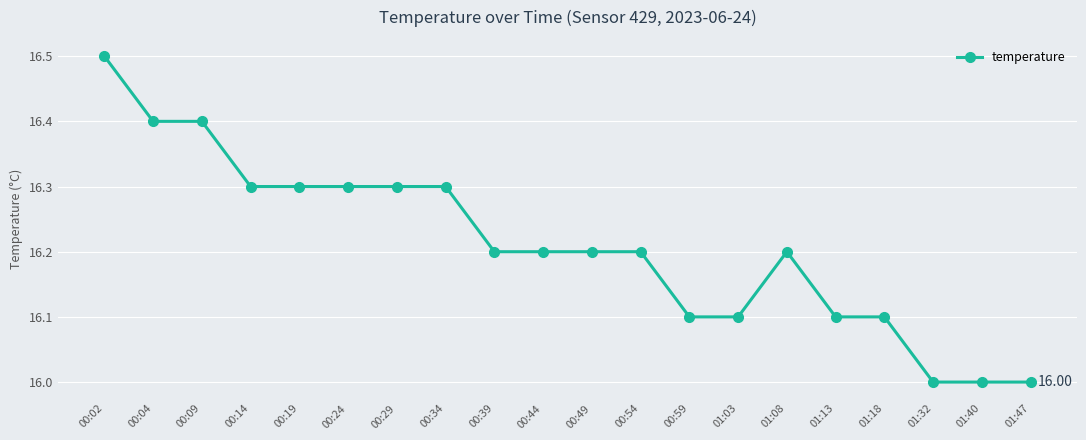

What is the change in value from 00:09 to 00:49?

-0.2